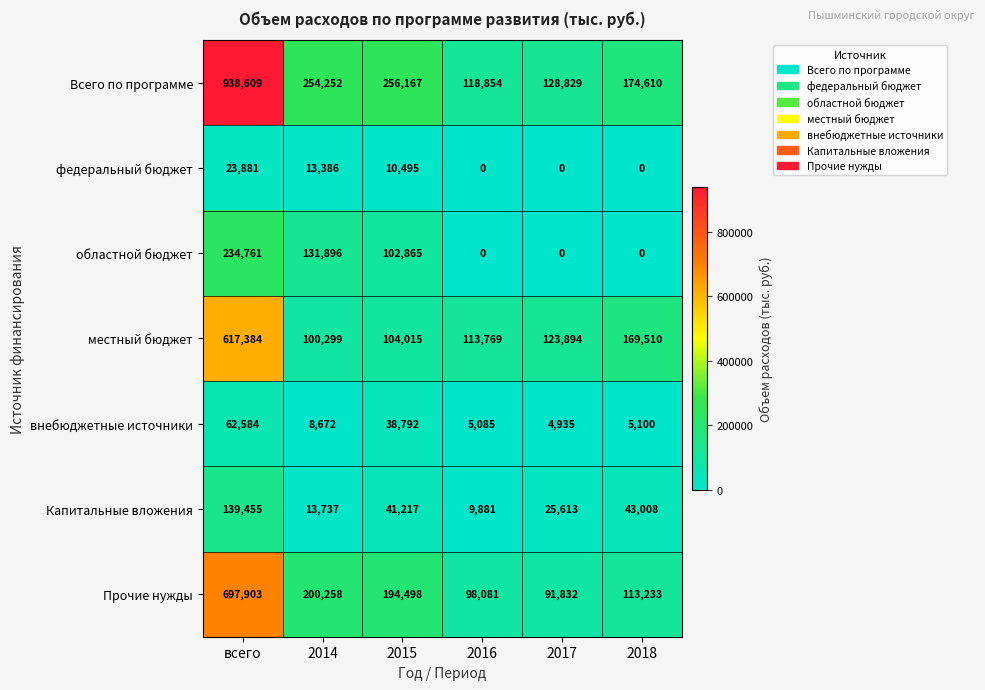

What is the minimum value for Прочие нужды?

91832